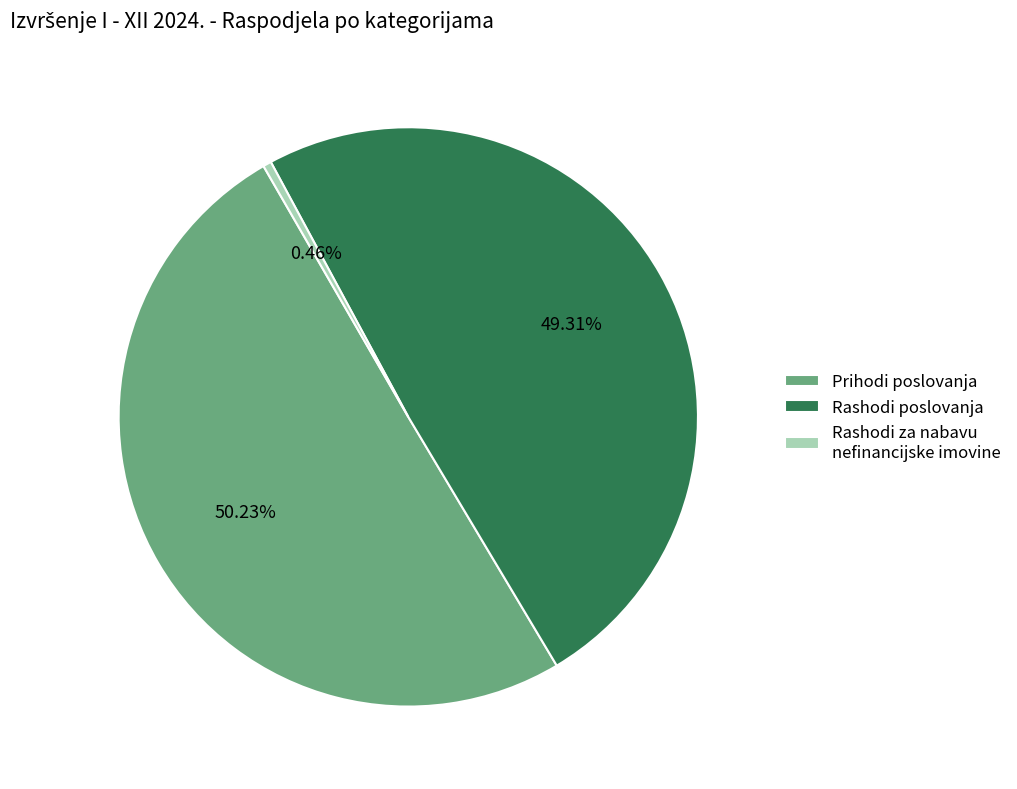

How many segments does this pie chart have?

3